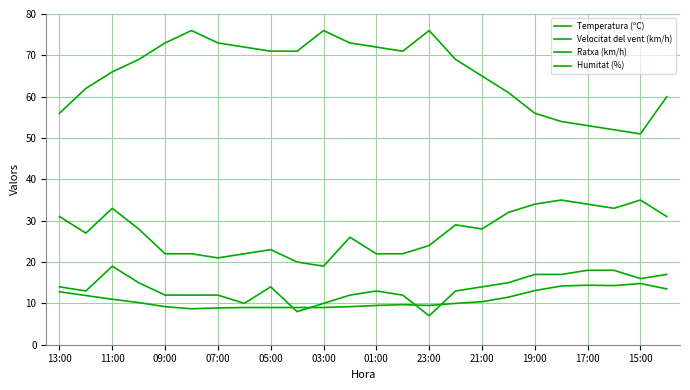

Does the chart have visible grid lines?

Yes